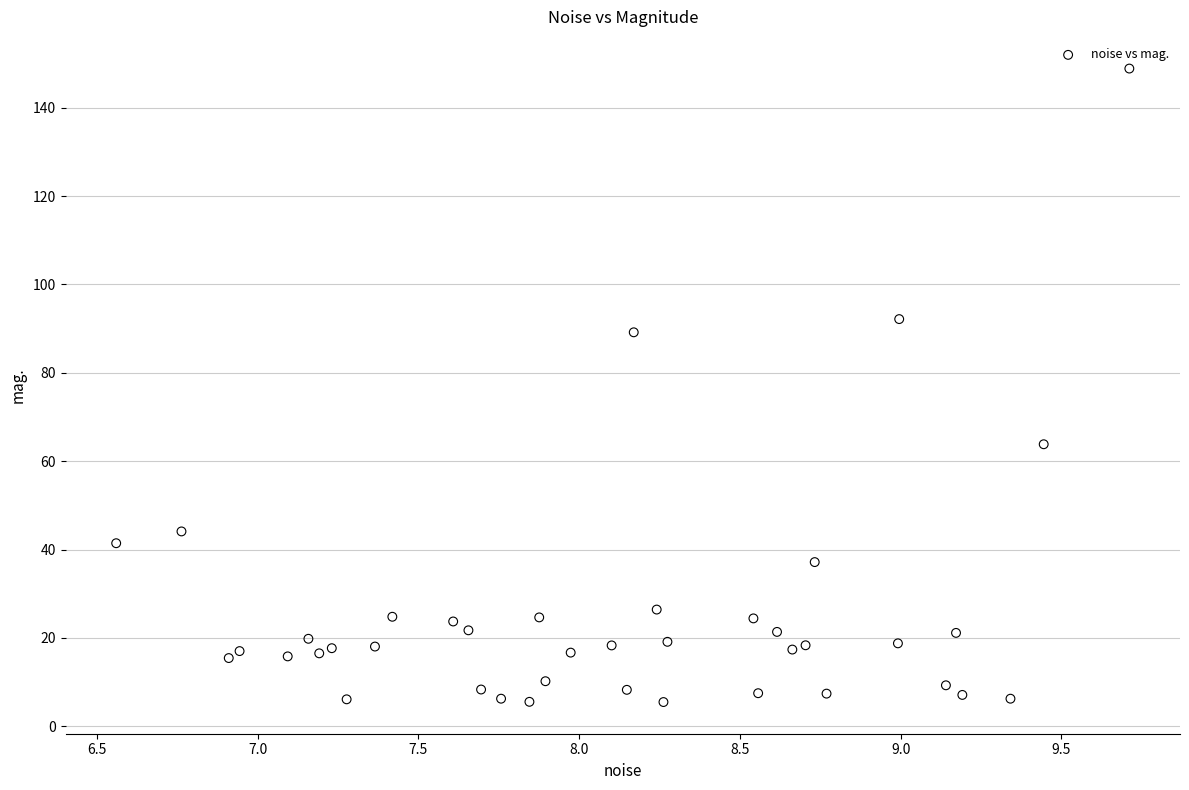

What is the range of X values (max minus min)?

3.2